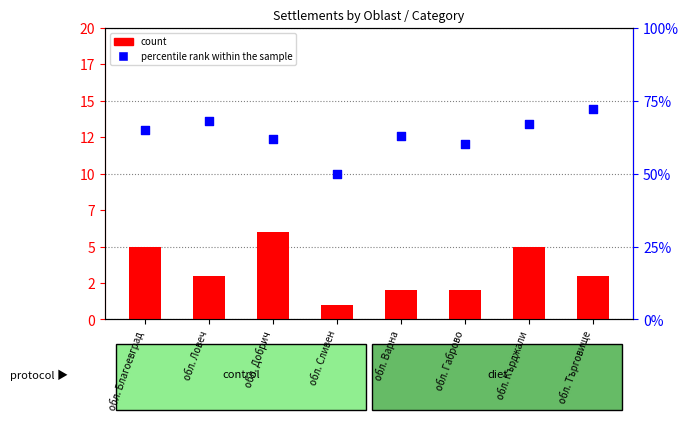

Which series has the widest spread of Y values?

percentile rank within the sample